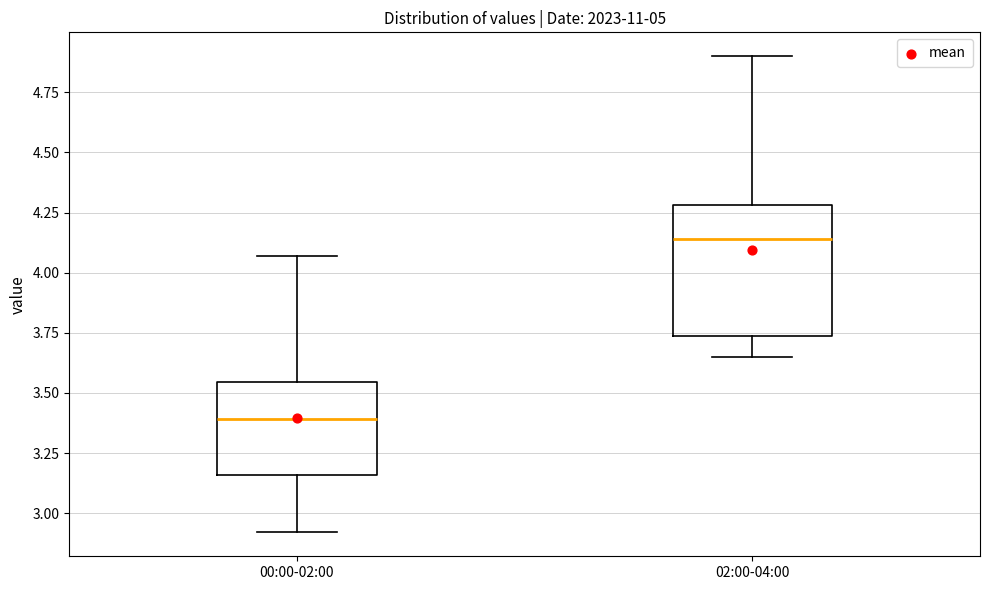

Which box's median line is the highest?

02:00-04:00